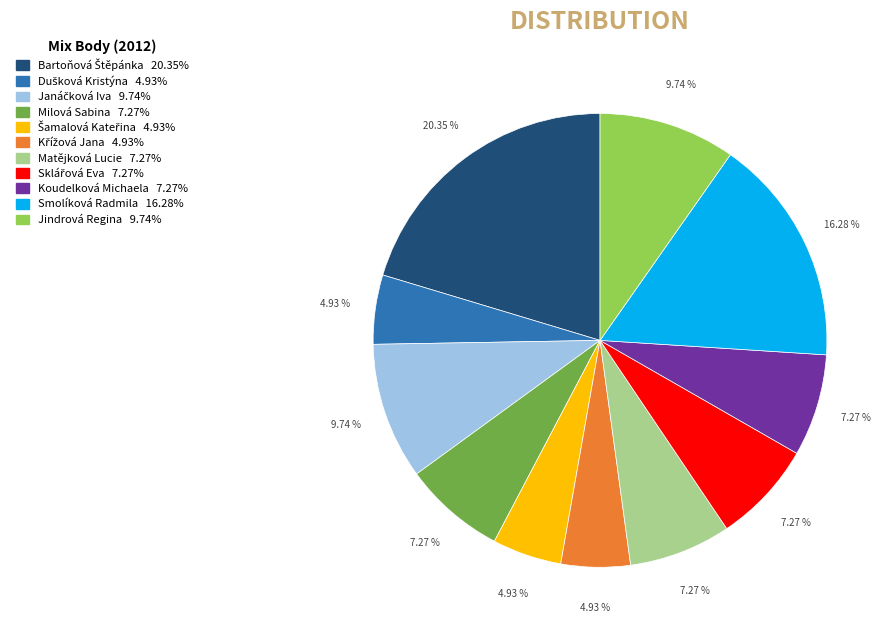

Does any single category account for the majority?

No